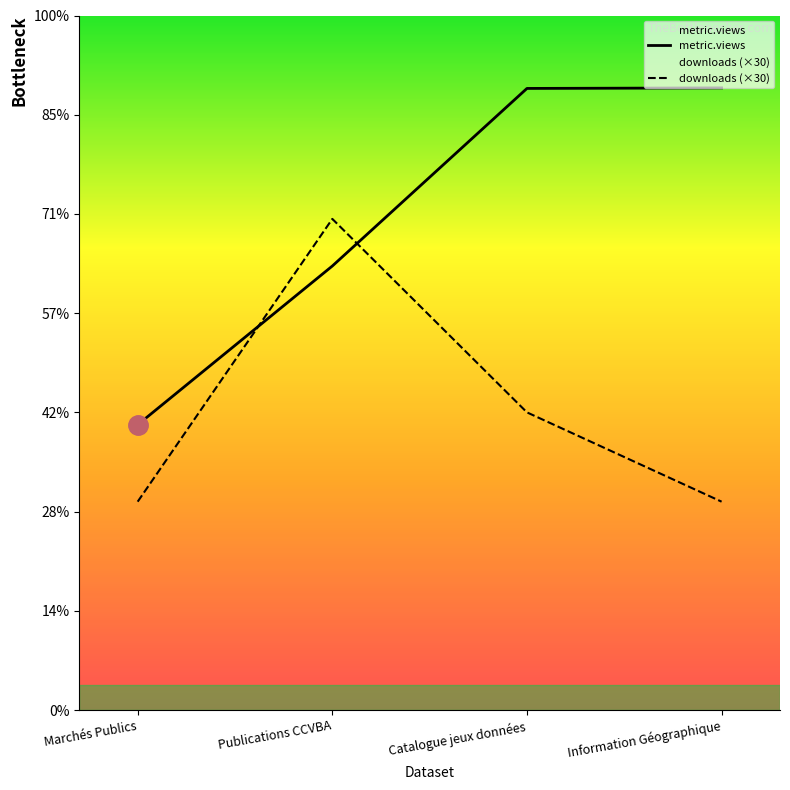

The downloads series shows 33.2 at Catalogue jeux données. True or false?

False